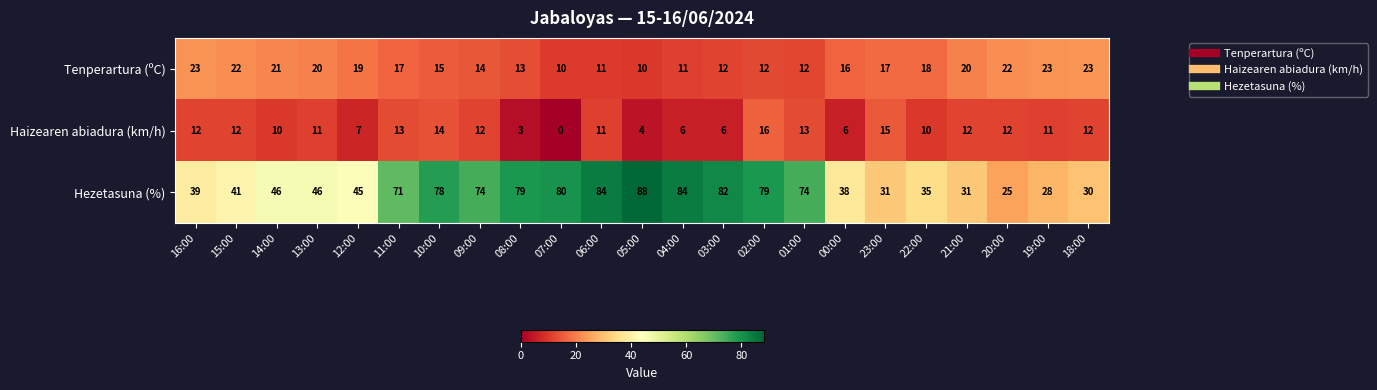

Which category has the lowest value across all series?

07:00